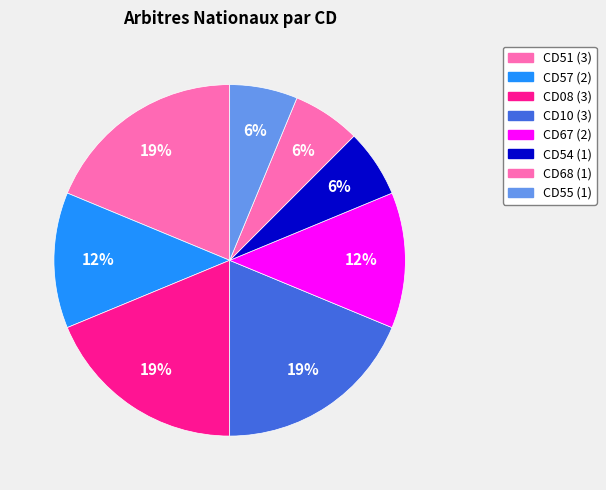

Approximately how many times larger is the value at CD55 compared to CD08?

0.3